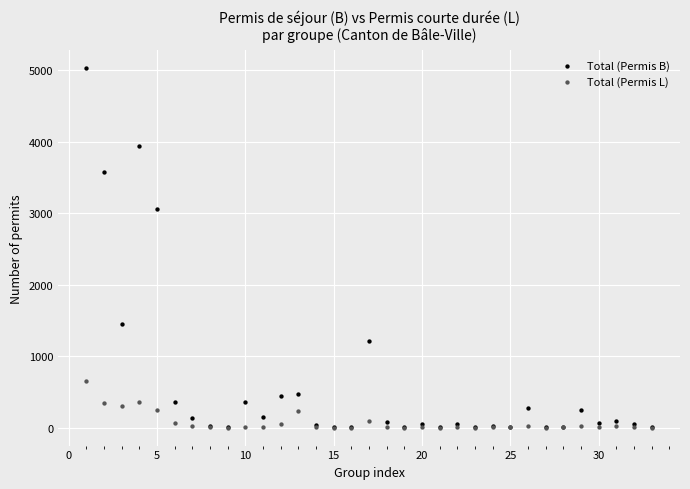

Which series contains the highest Y value?

Total (Permis B)